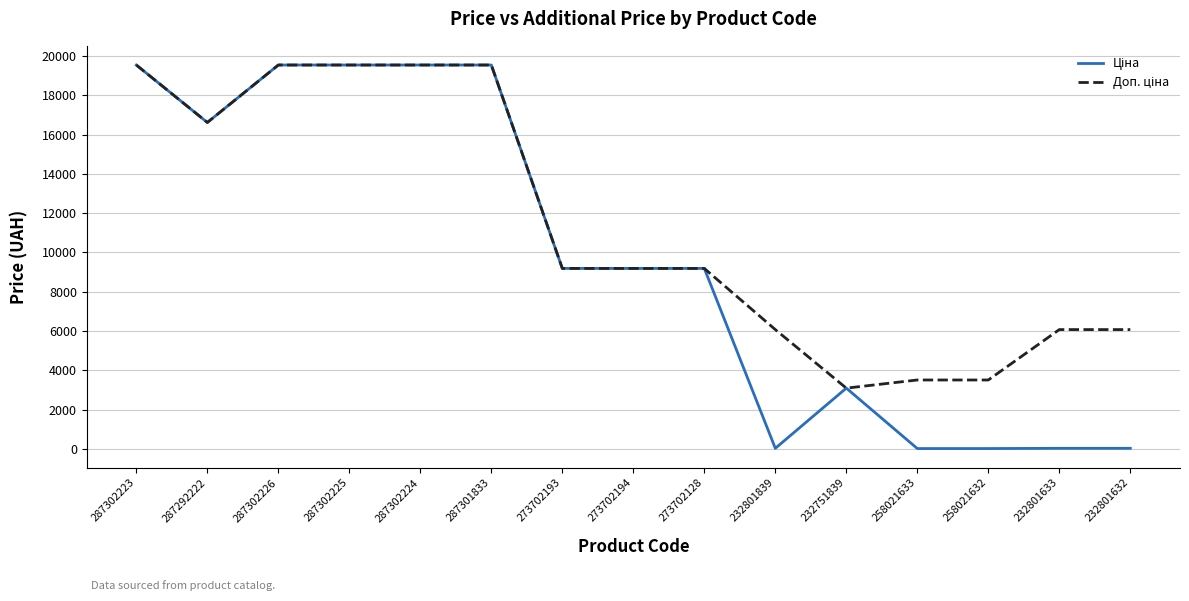

What is the total value across all series at 273702193?

18371.7